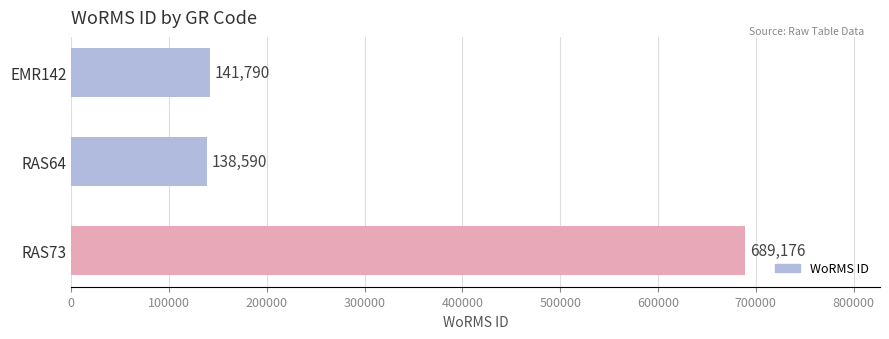

What is the difference between the values at EMR142 and RAS64?

3200